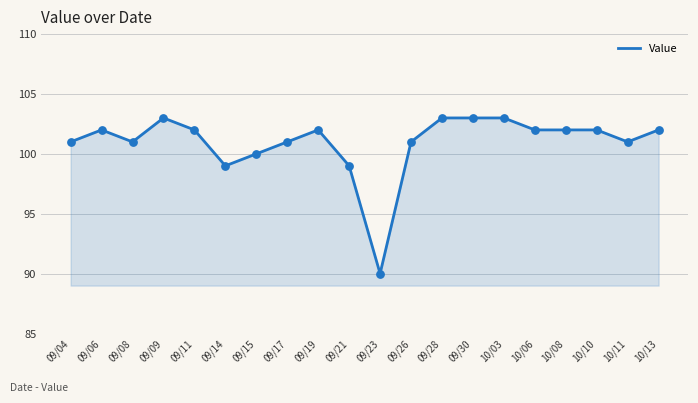

What is the ratio of the value at 10/11 to the value at 09/26?

1.0